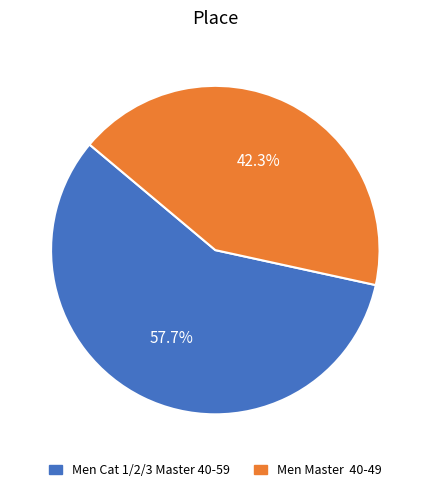

Is there a majority slice in this chart?

Yes